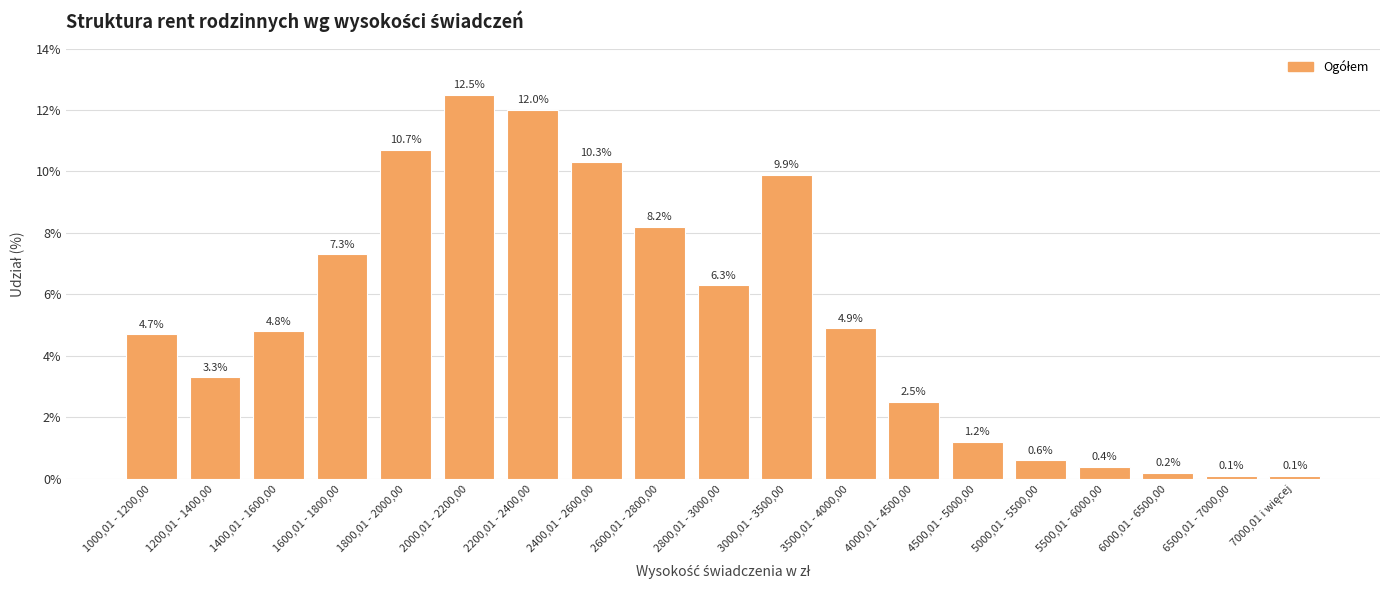

Does the chart contain stacked bars?

No